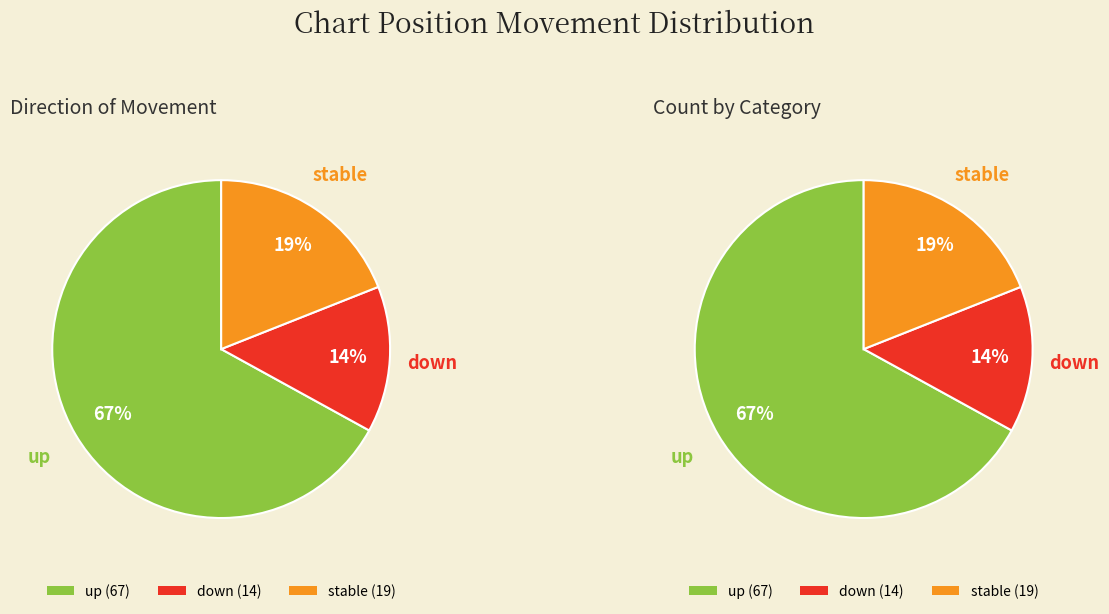

How many slices are in this pie chart?

3